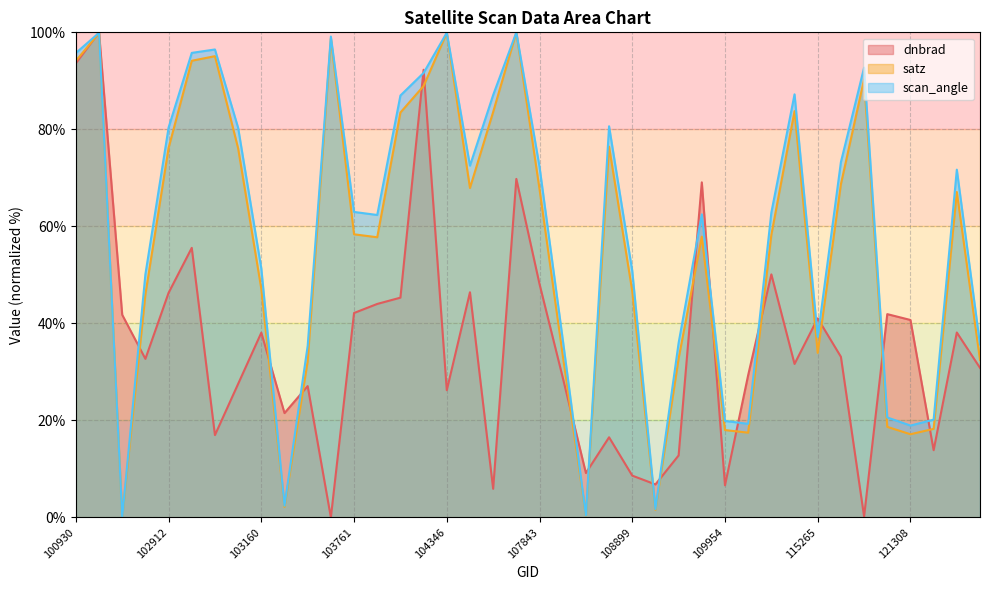

Reading left to right, list all the values displayed in this chart.

dnbrad: 100930=93.6	102421=100.0	102671=41.8	102792=32.7	102912=46.3	102920=55.6	103032=17.0	103040=27.5	103160=38.1	103279=21.5	103397=27.1	103524=0.0	103761=42.1	104112=44.0	104229=45.3	104236=92.3	104346=26.2	104355=46.4	107659=5.9	107834=69.8	107843=48.1	108015=28.9	108193=9.2	108542=16.5	108899=8.6	109072=6.8	109244=12.8	109780=69.1	109954=6.6	110127=29.3	110299=50.1	110472=31.6	115265=41.0	115378=33.1	115500=0.2	115893=41.9	121308=40.7	121478=13.9	122002=38.1	122178=30.8
satz: 100930=94.1	102421=99.9	102671=0.0	102792=46.0	102912=76.2	102920=94.1	103032=95.1	103040=76.1	103160=47.1	103279=2.2	103397=32.2	103524=98.7	103761=58.4	104112=57.8	104229=83.5	104236=88.9	104346=99.9	104355=67.9	107659=83.6	107834=100.0	107843=67.7	108015=33.5	108193=0.4	108542=76.4	108899=46.6	109072=1.6	109244=32.8	109780=57.9	109954=18.0	110127=17.5	110299=58.3	110472=83.8	115265=33.9	115378=68.7	115500=90.3	115893=18.7	121308=17.1	121478=18.3	122002=67.1	122178=32.4
scan_angle: 100930=95.7	102421=99.9	102671=0.0	102792=50.1	102912=80.4	102920=95.8	103032=96.5	103040=80.3	103160=51.3	103279=2.4	103397=35.4	103524=99.1	103761=63.0	104112=62.3	104229=87.0	104236=91.6	104346=99.9	104355=72.5	107659=87.1	107834=100.0	107843=72.3	108015=36.8	108193=0.4	108542=80.6	108899=50.8	109072=1.7	109244=36.0	109780=62.5	109954=19.9	110127=19.3	110299=62.9	110472=87.2	115265=37.2	115378=73.3	115500=92.7	115893=20.6	121308=18.9	121478=20.2	122002=71.7	122178=35.6